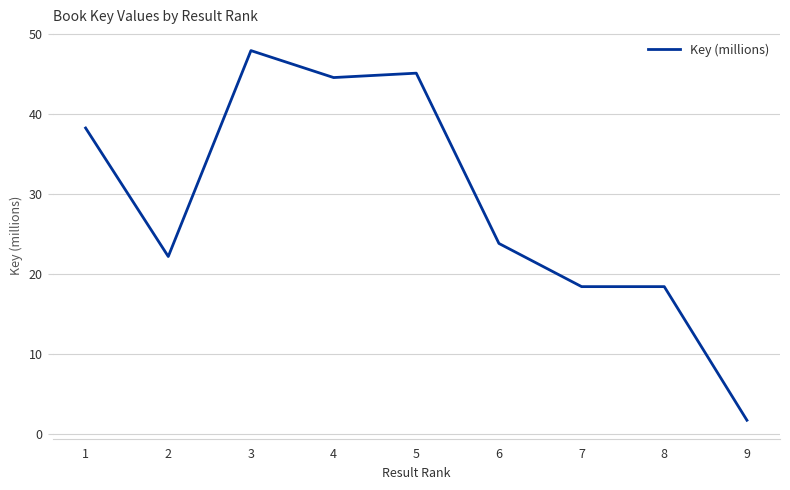

What is the sum of all values?

260.4